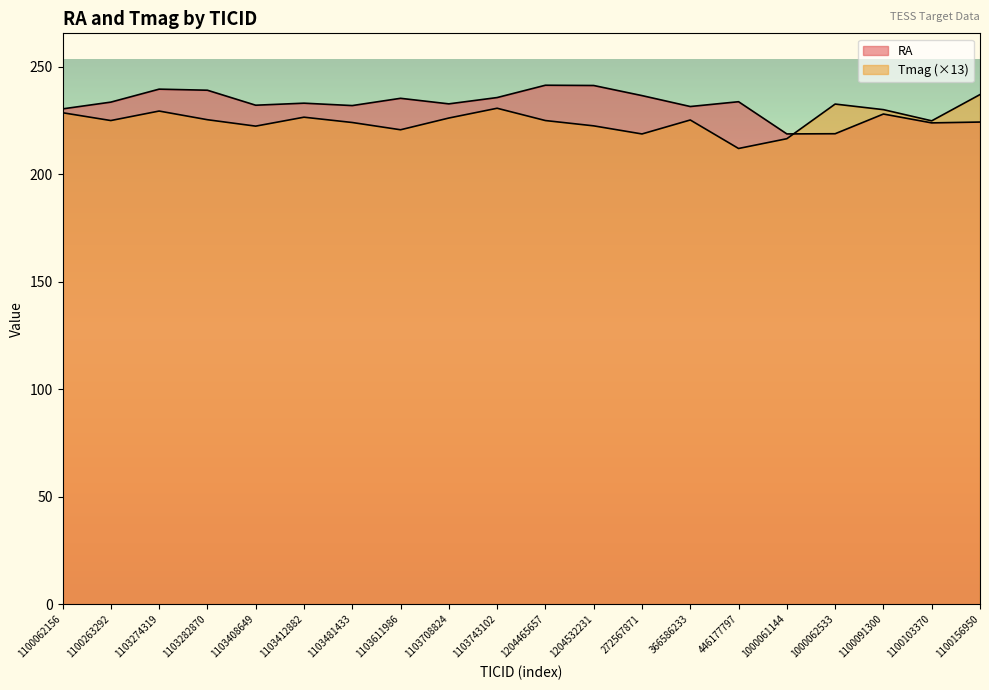

The value of Tmag at 1103481433 is 295.7. True or false?

False